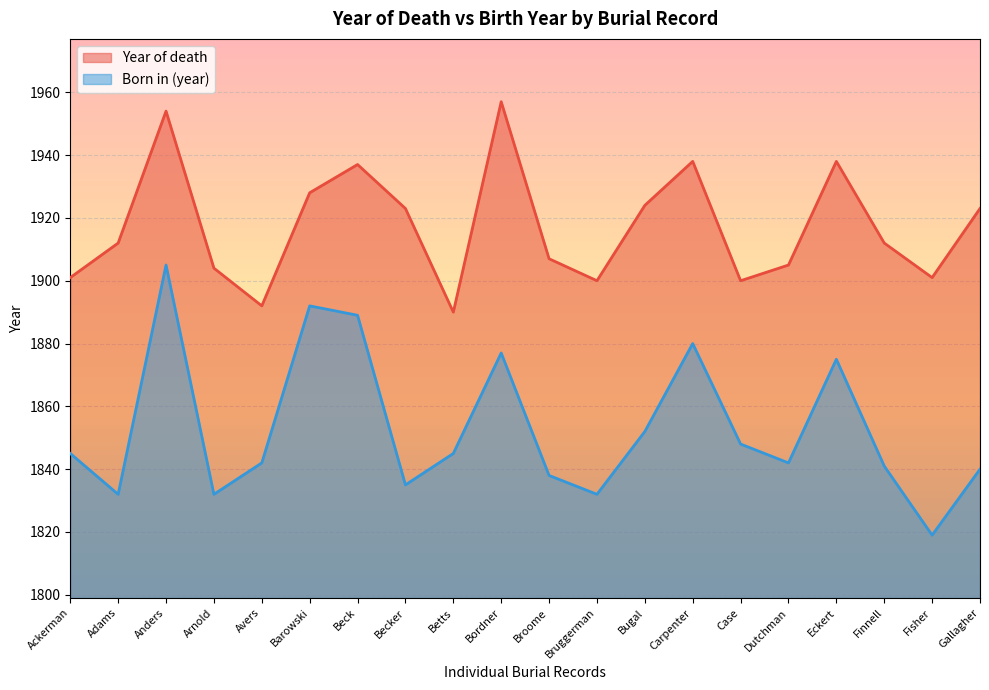

How many lines are shown in the chart?

2